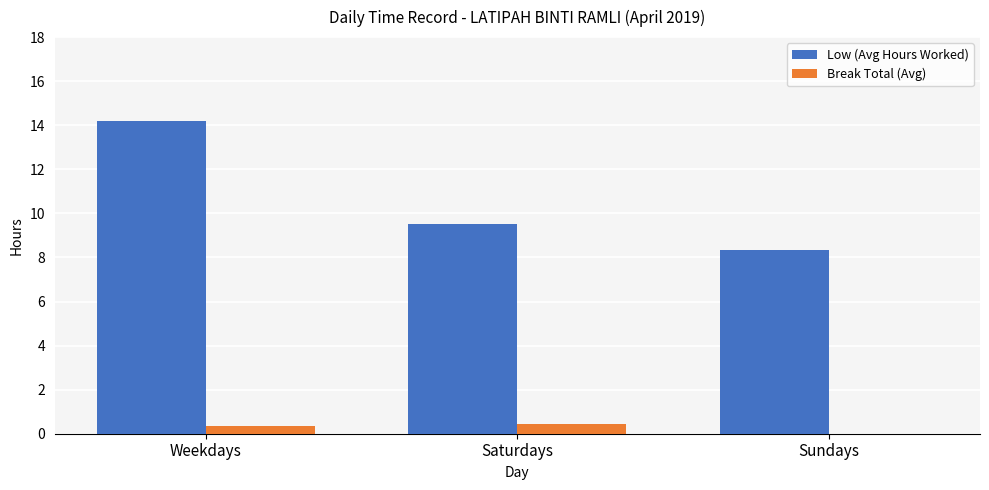

Which category has the highest value across all series?

Weekdays